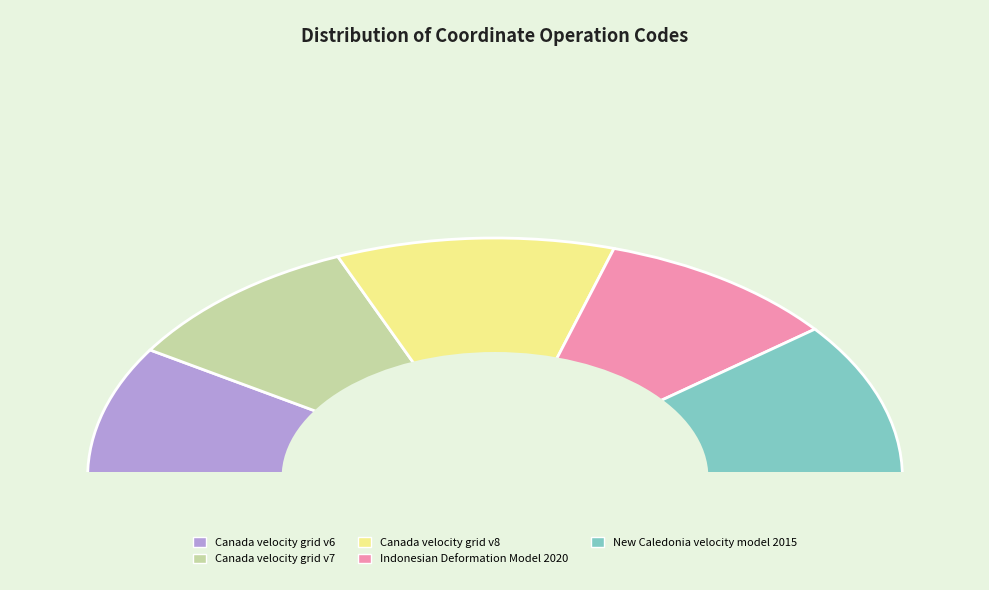

To the nearest percent, what is the average slice percentage?

20%